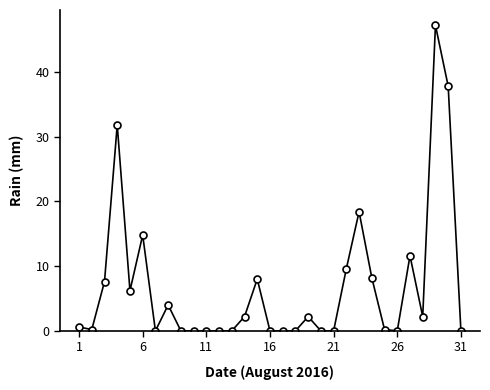

True or false: there are more than 0 points higher than both neighbors.

True